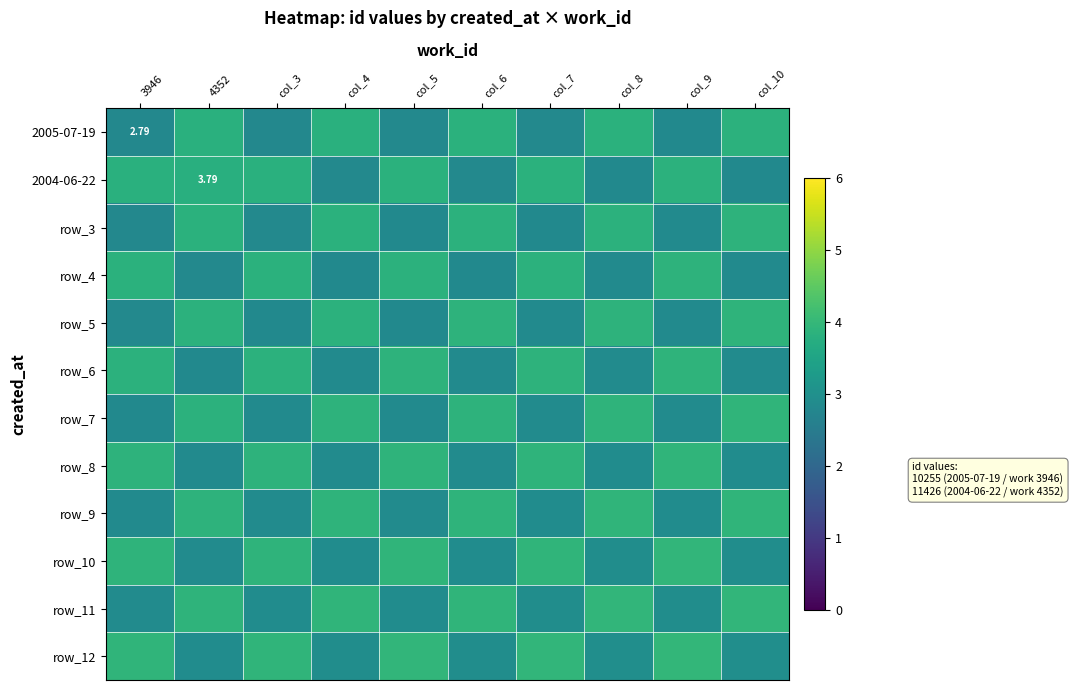

Which has a higher value, col_6 or col_8?

col_8